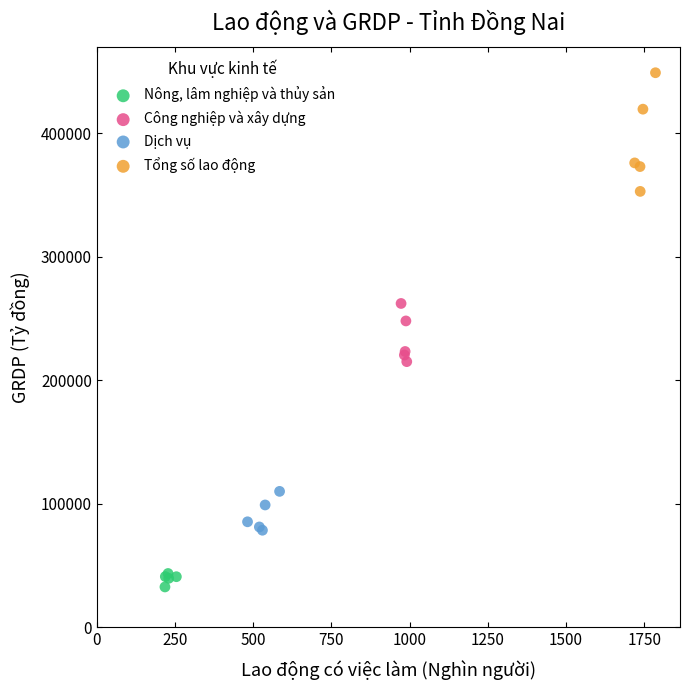

Which series contains the highest Y value?

Tổng số lao động